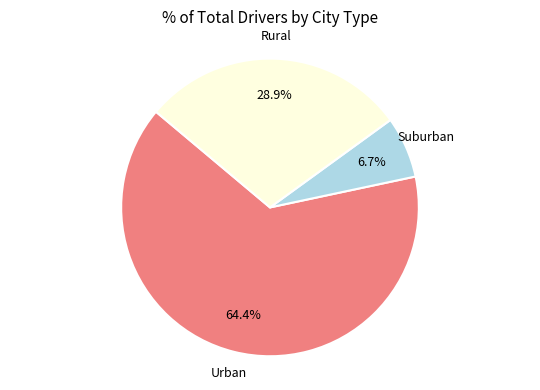

Is there any slice that represents more than half of the pie?

Yes